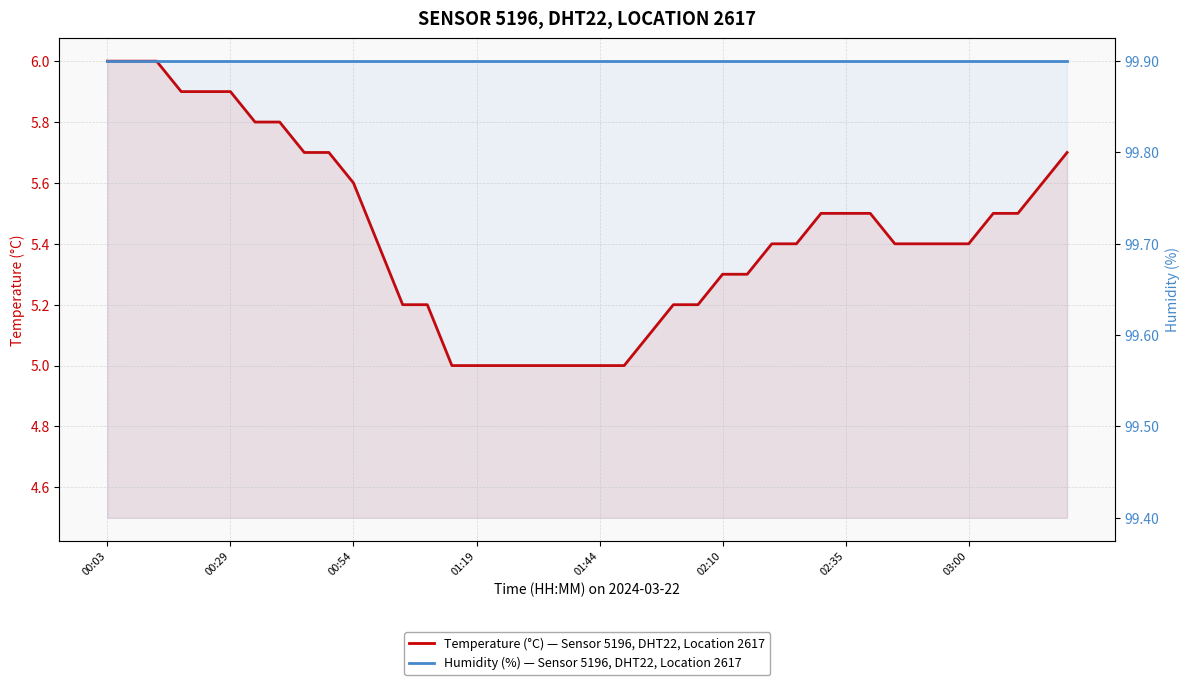

What is the average value of the Temperature (°C) — Sensor 5196, DHT22, Location 2617 series?

5.4